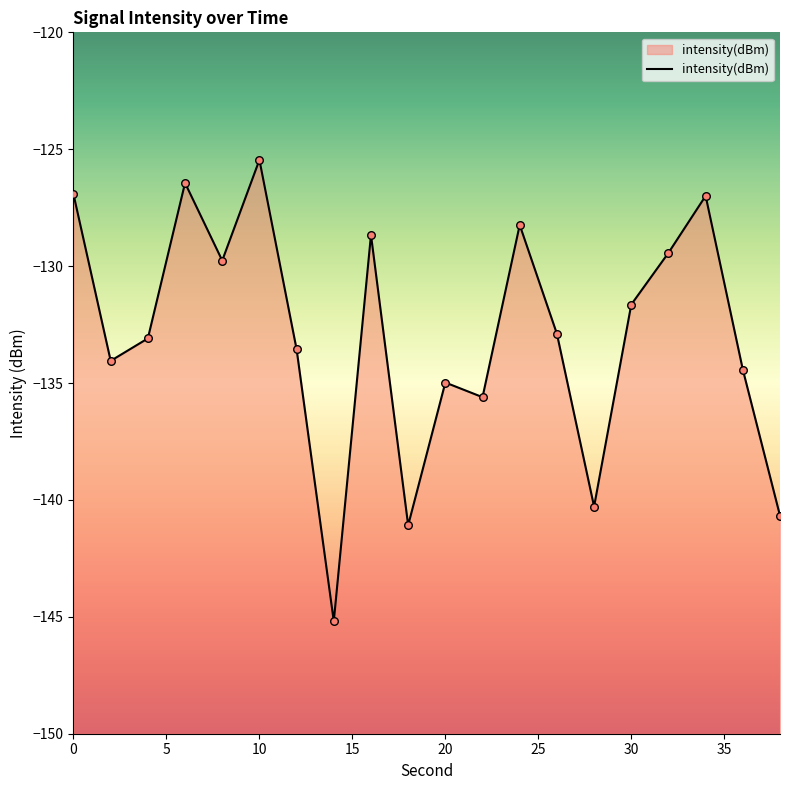

What is the change in value from 32 to 38?

-11.2